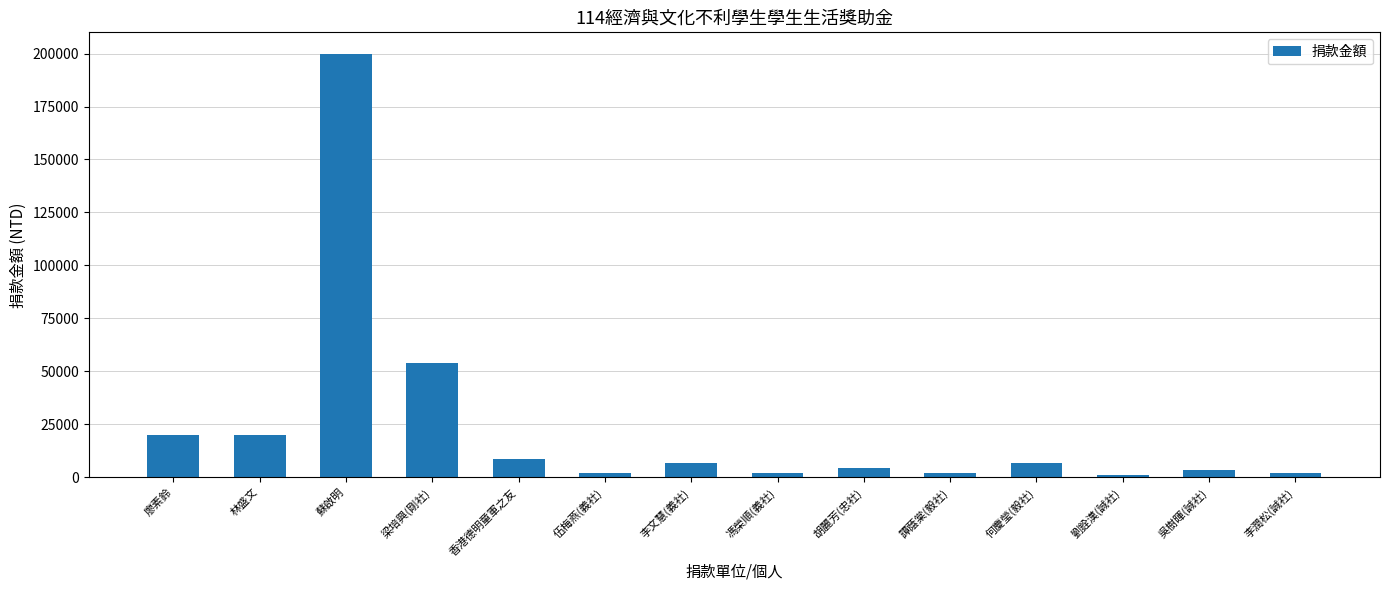

The chart shows a value of 15242 at 香港德明童軍之友. True or false?

False